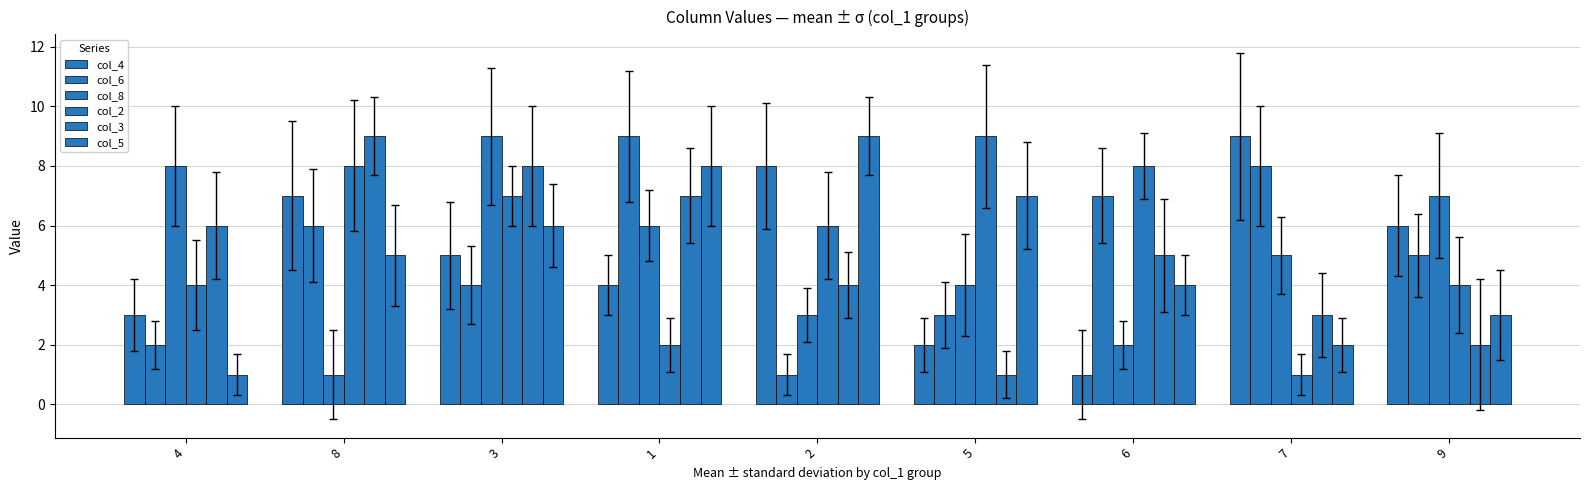

What position from the left is 2?

5